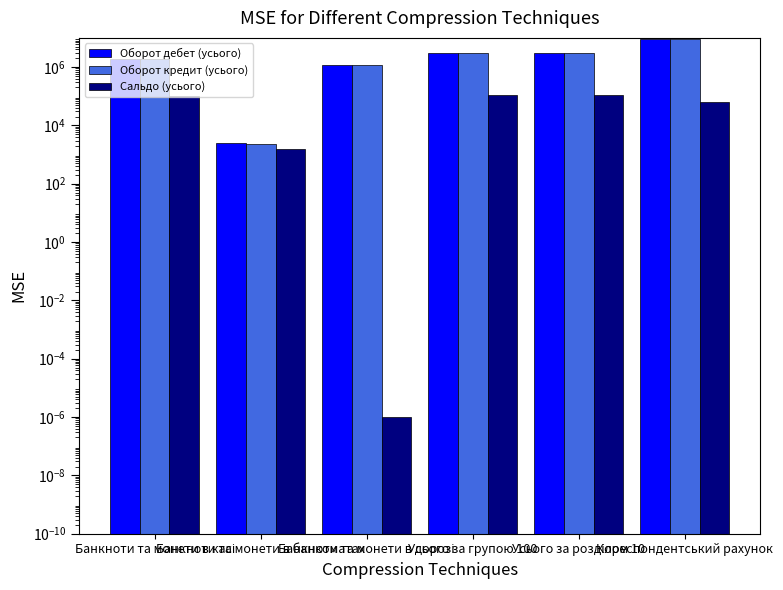

The Оборот дебет (усього) series shows 1724543.8 at Банкноти та монети в дорозі. True or false?

False